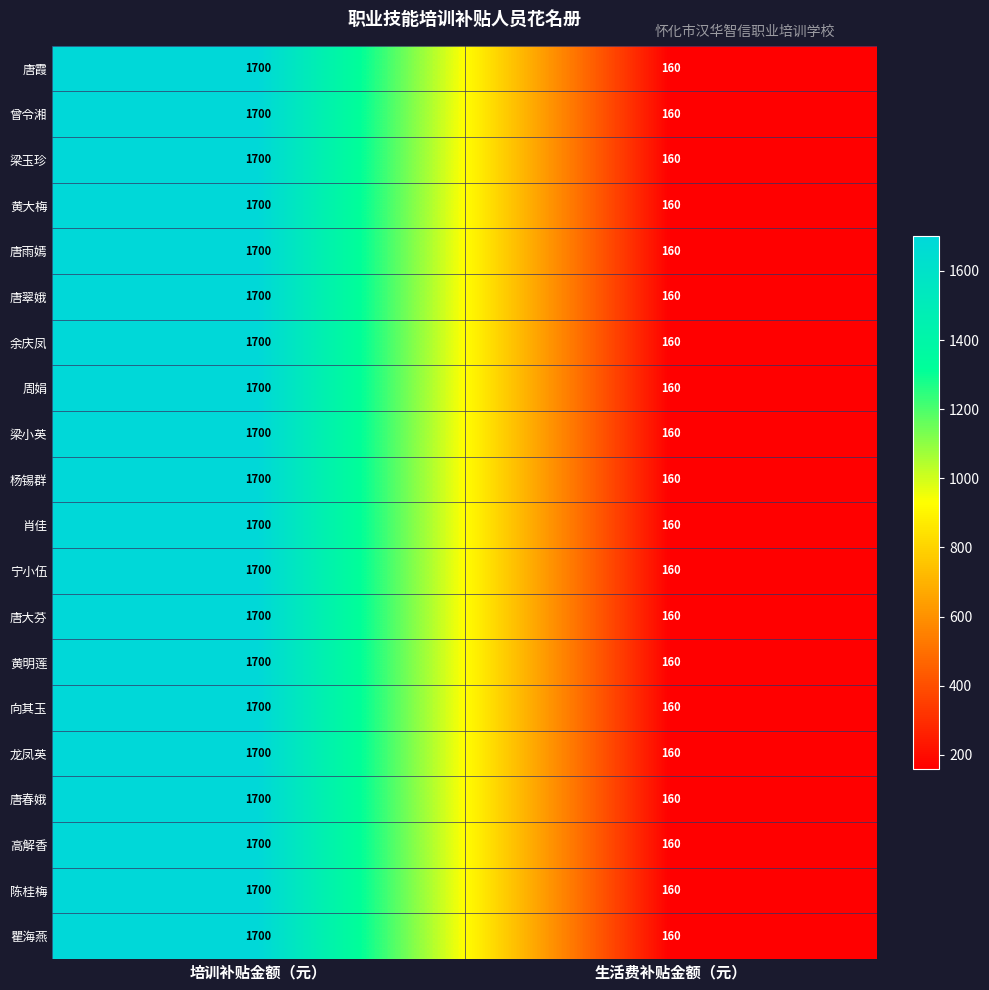

Read the 唐翠娥 value at 培训补贴金额（元）, to the nearest 50.

1700